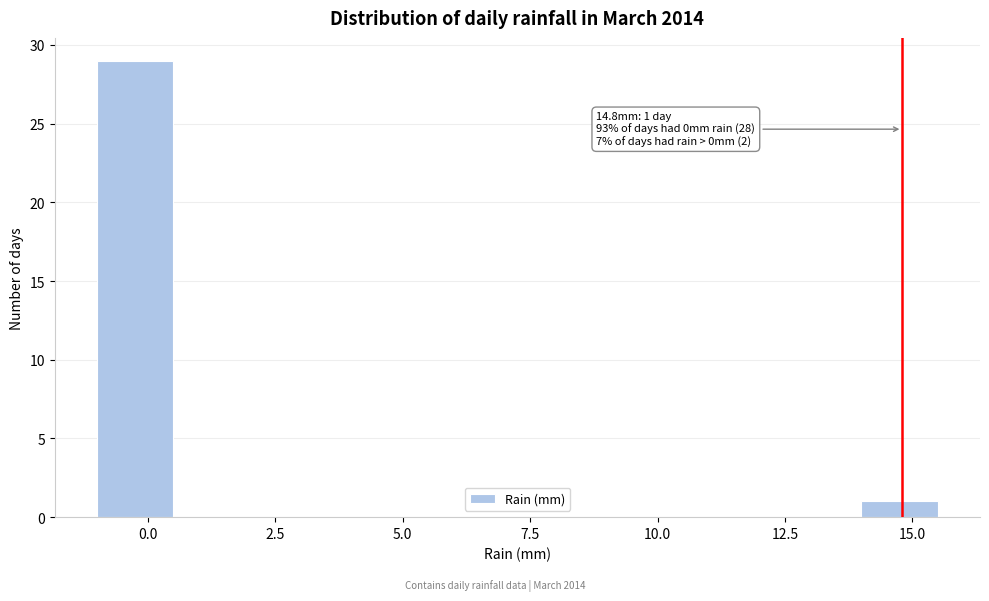

Read against the x-axis, roughly where is the centre of the tallest bar?

0.0